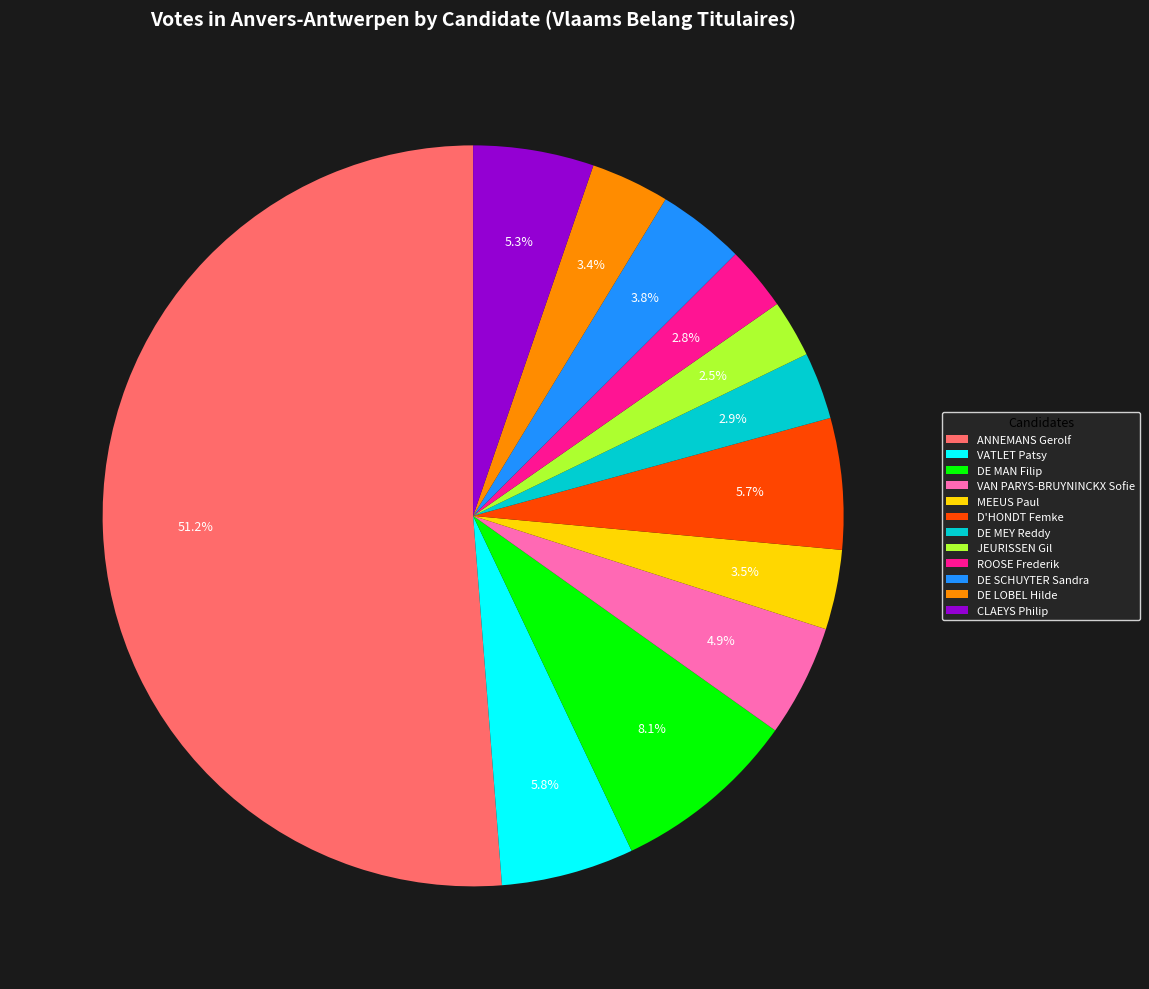

To the nearest percent, what is the combined percentage of MEEUS Paul and DE SCHUYTER Sandra?

7%